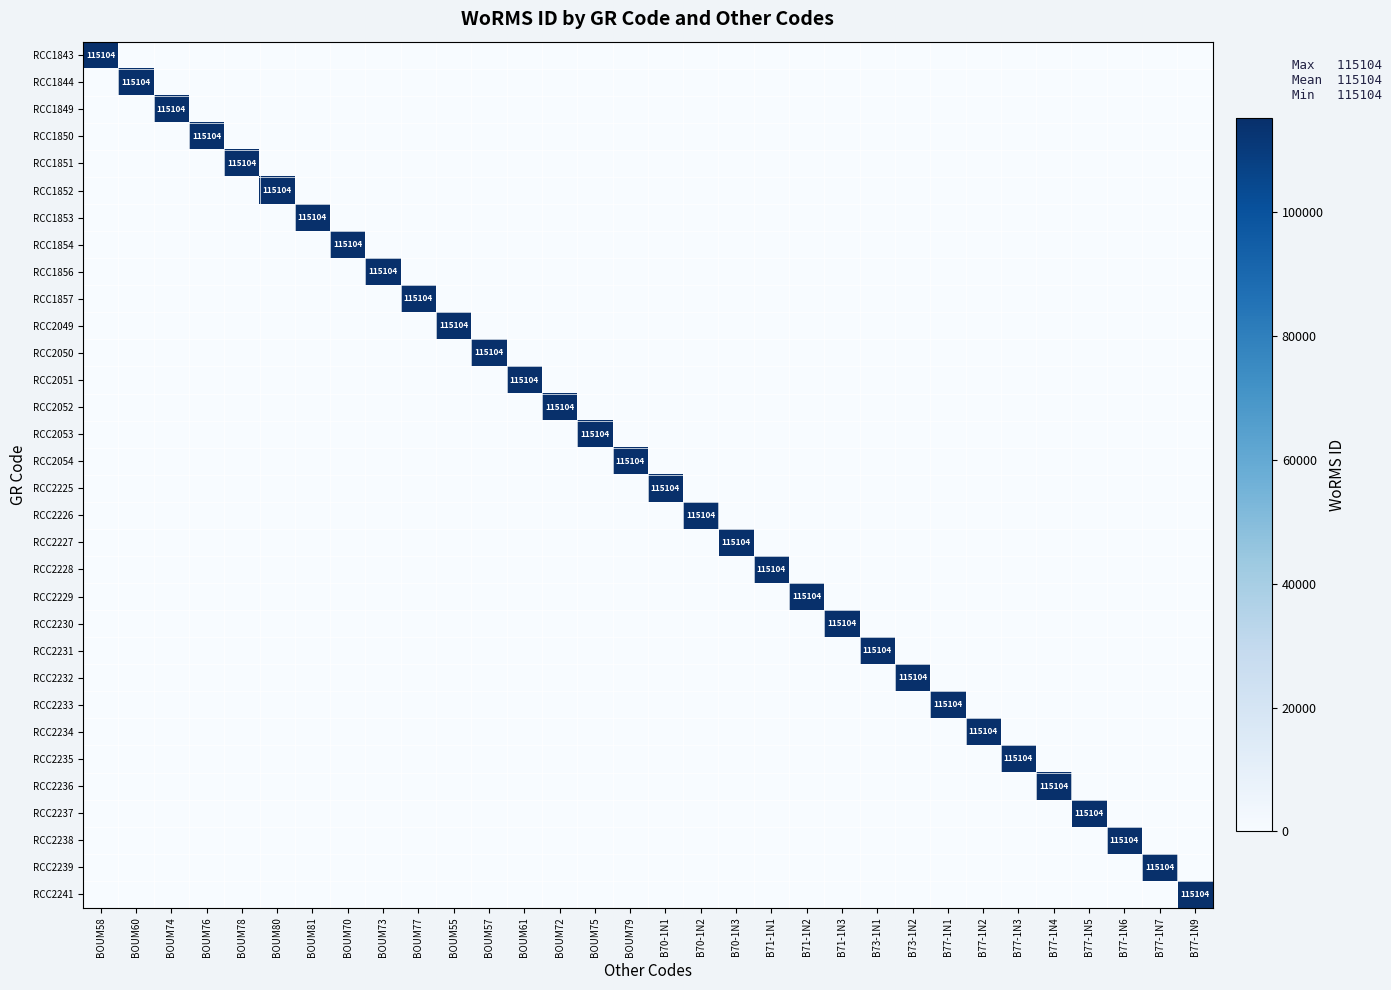

Which category has the highest value in the RCC2235 series?

B77-1N3